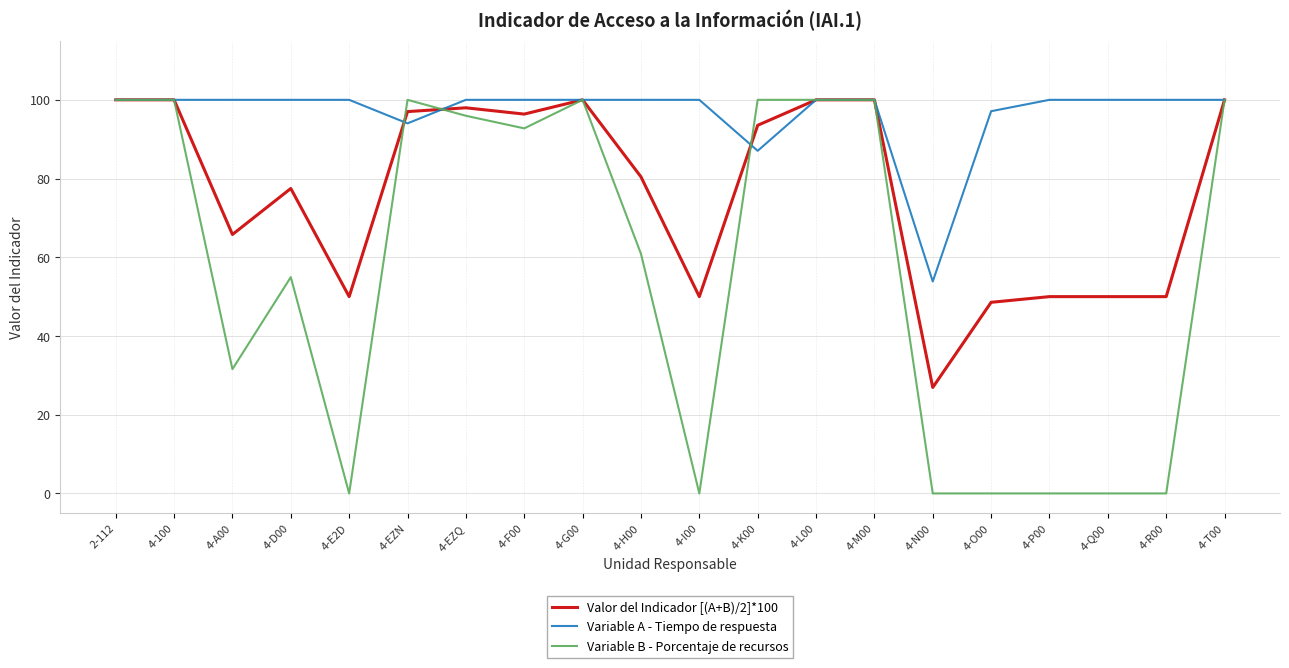

Count the number of categories in the chart.

20